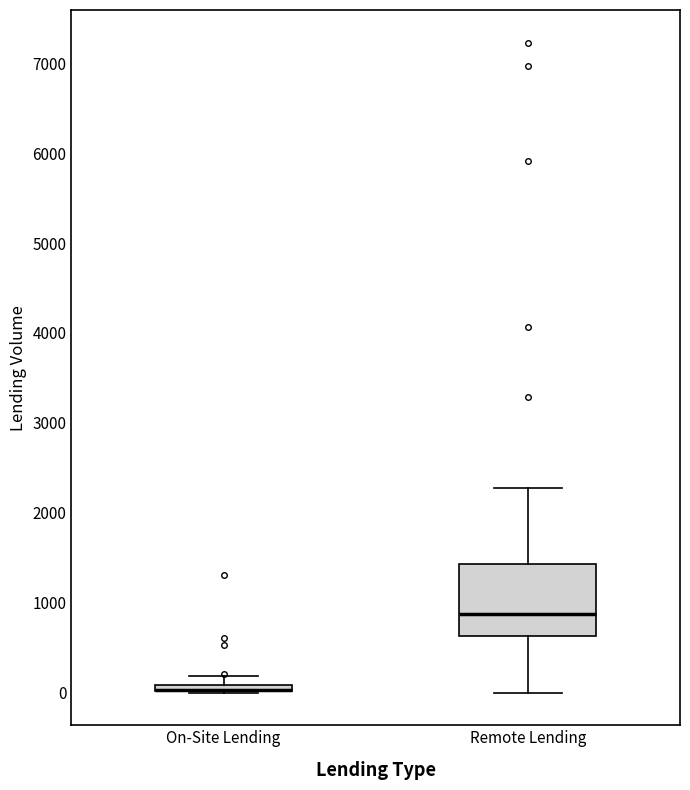

Where is the lower edge of the box for Remote Lending on the y-axis? The values are not printed on the chart, so give them approximately, as read against the axis.

600